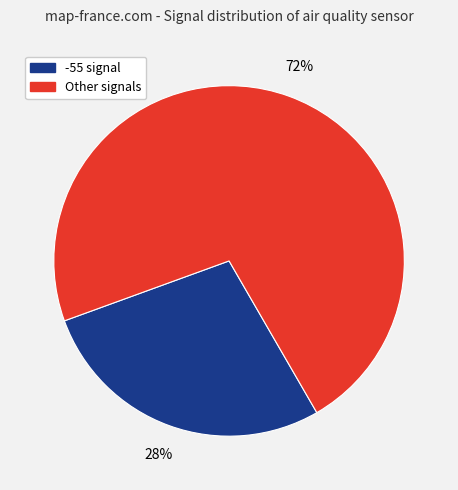

To the nearest percent, what is the average slice percentage?

50%